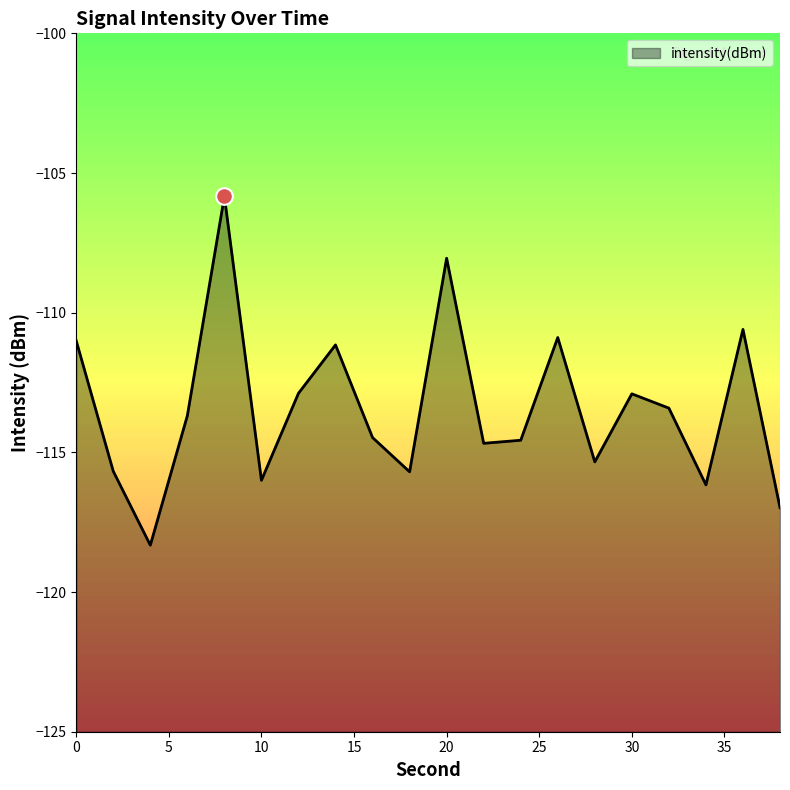

At which label is the value closest to -112?

14